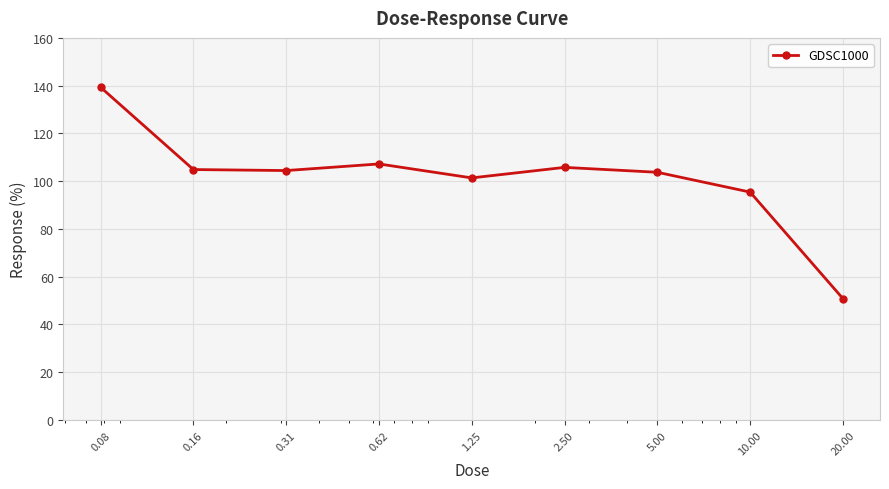

What is the maximum value shown in the chart?

139.3